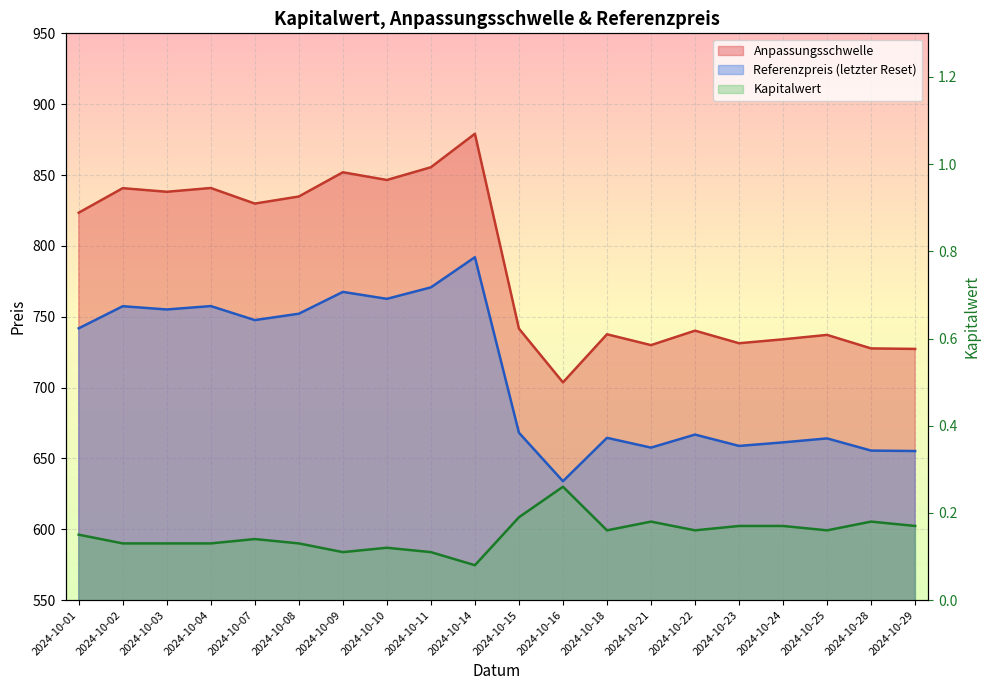

What is the sum of all Kapitalwert values?

3.0